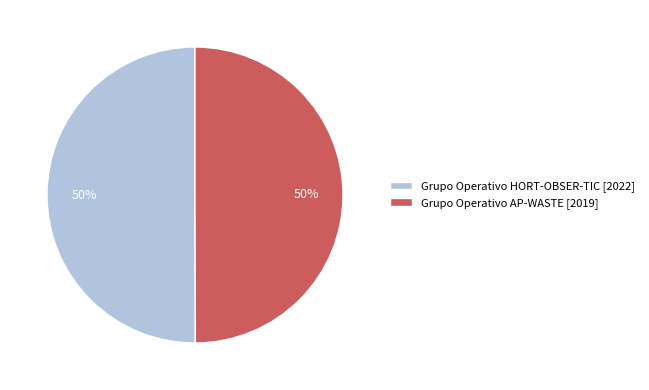

Is the sum of Grupo Operativo AP-WASTE [2019] and Grupo Operativo HORT-OBSER-TIC [2022] greater than half?

Yes